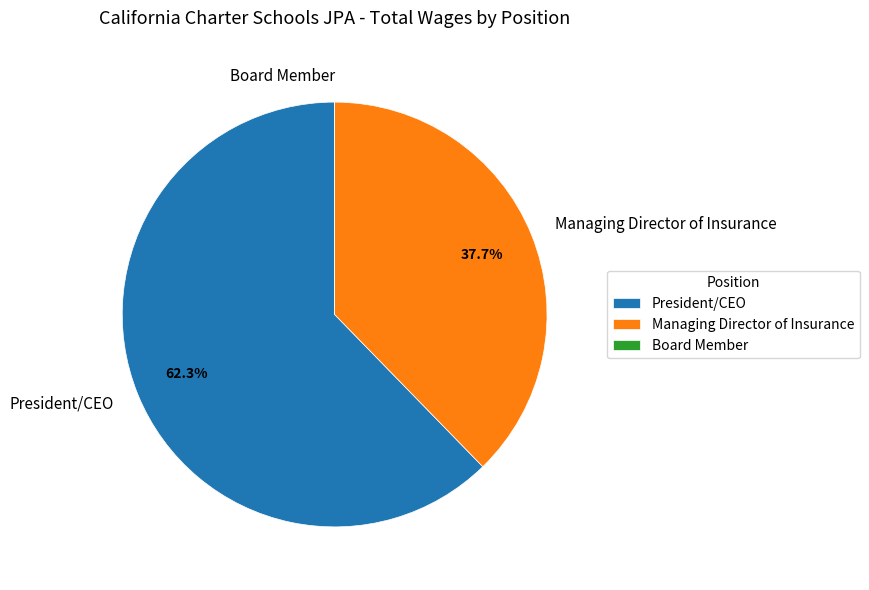

What is the largest slice in the pie chart?

President/CEO